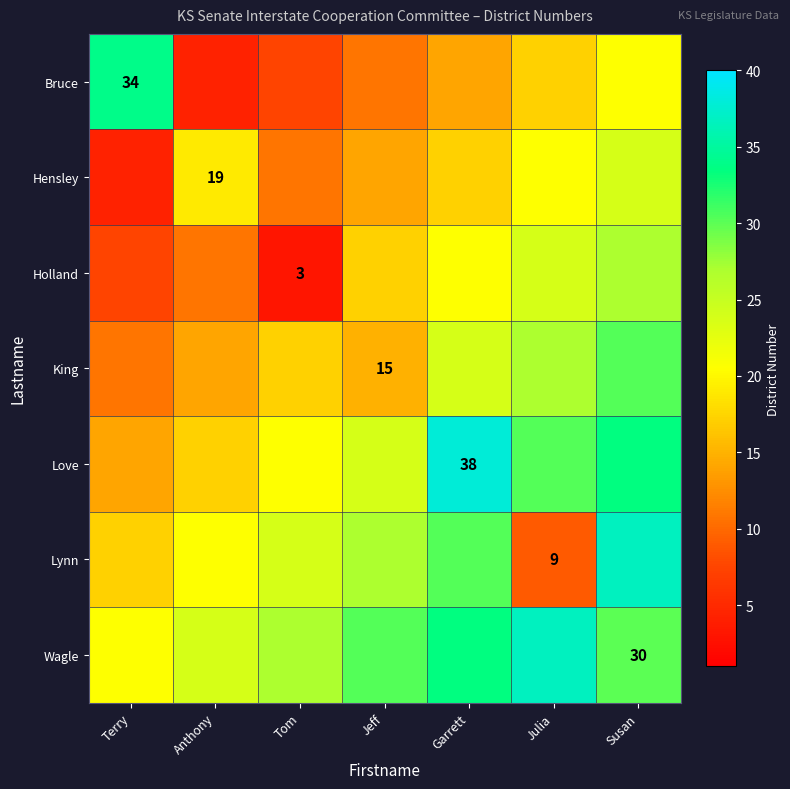

What is the spread (max minus min) of values at Garrett?

24.0